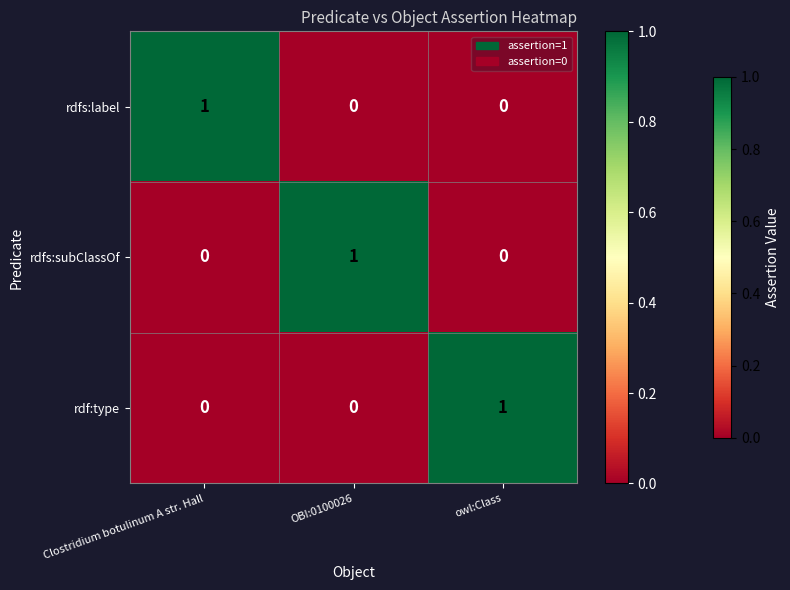

At how many categories does at least one series exceed 0?

3